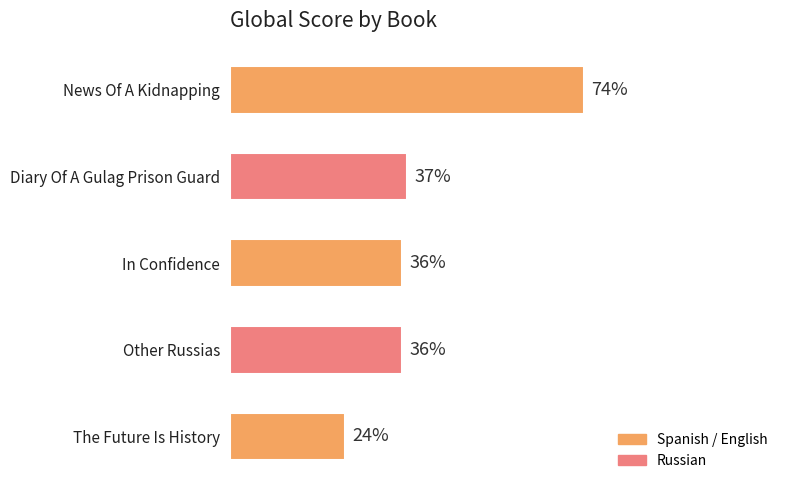

Between The Future Is History and In Confidence, which is larger?

In Confidence